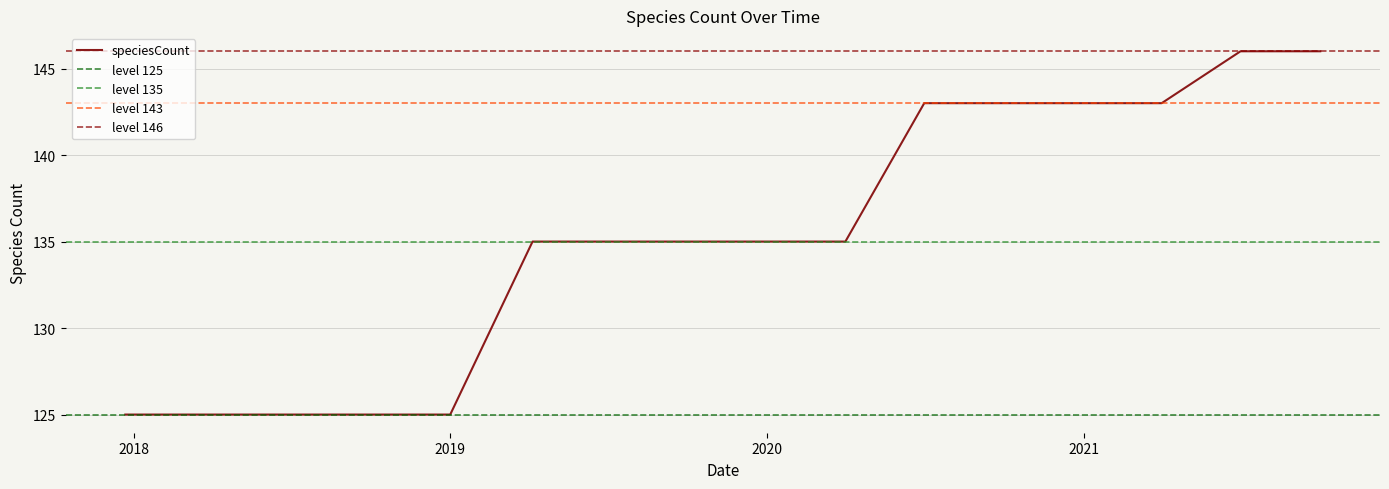

What position from the right is 2021?

4